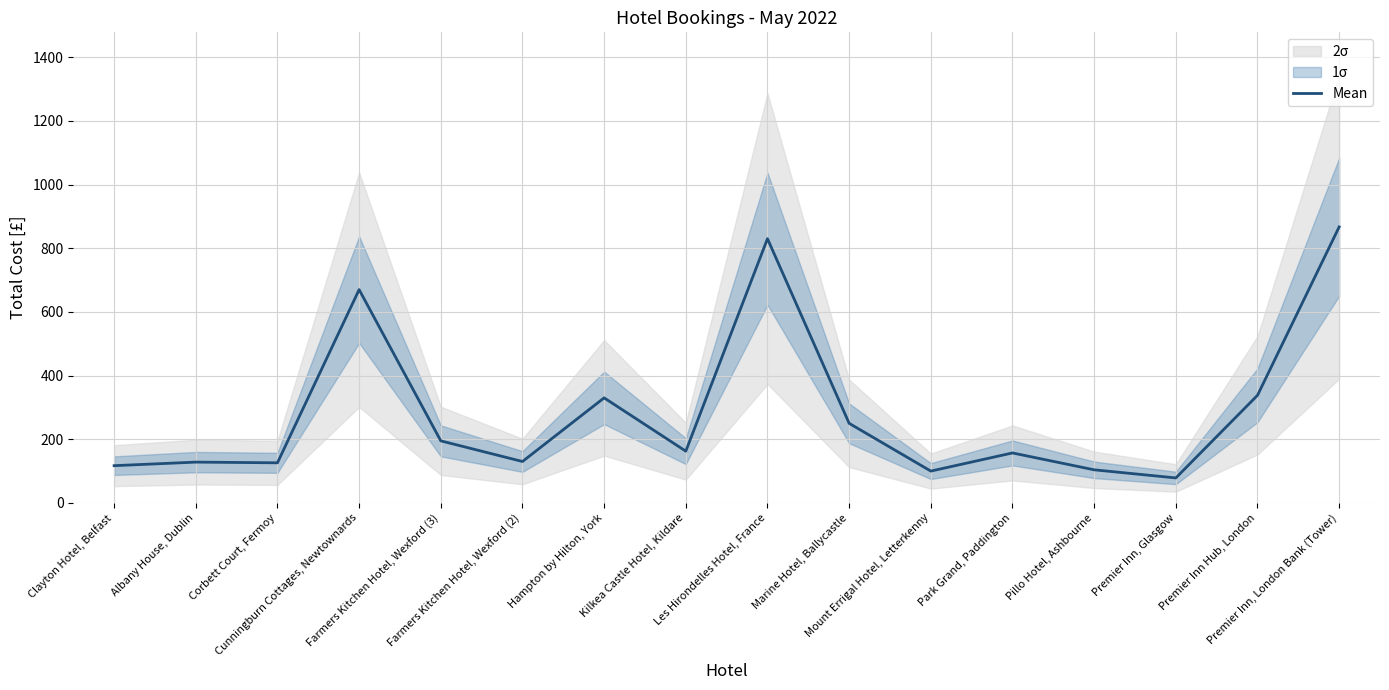

At which label does the data first exceed 162?

Cunningburn Cottages, Newtownards